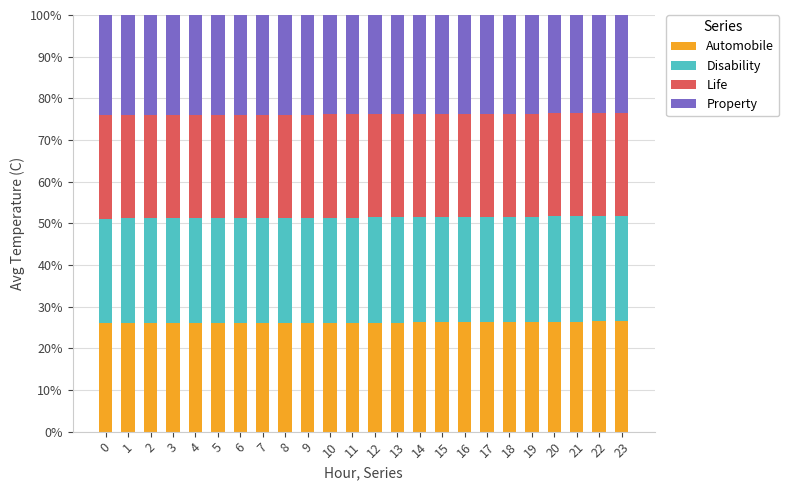

The Automobile series shows 11.6 at 10. True or false?

False